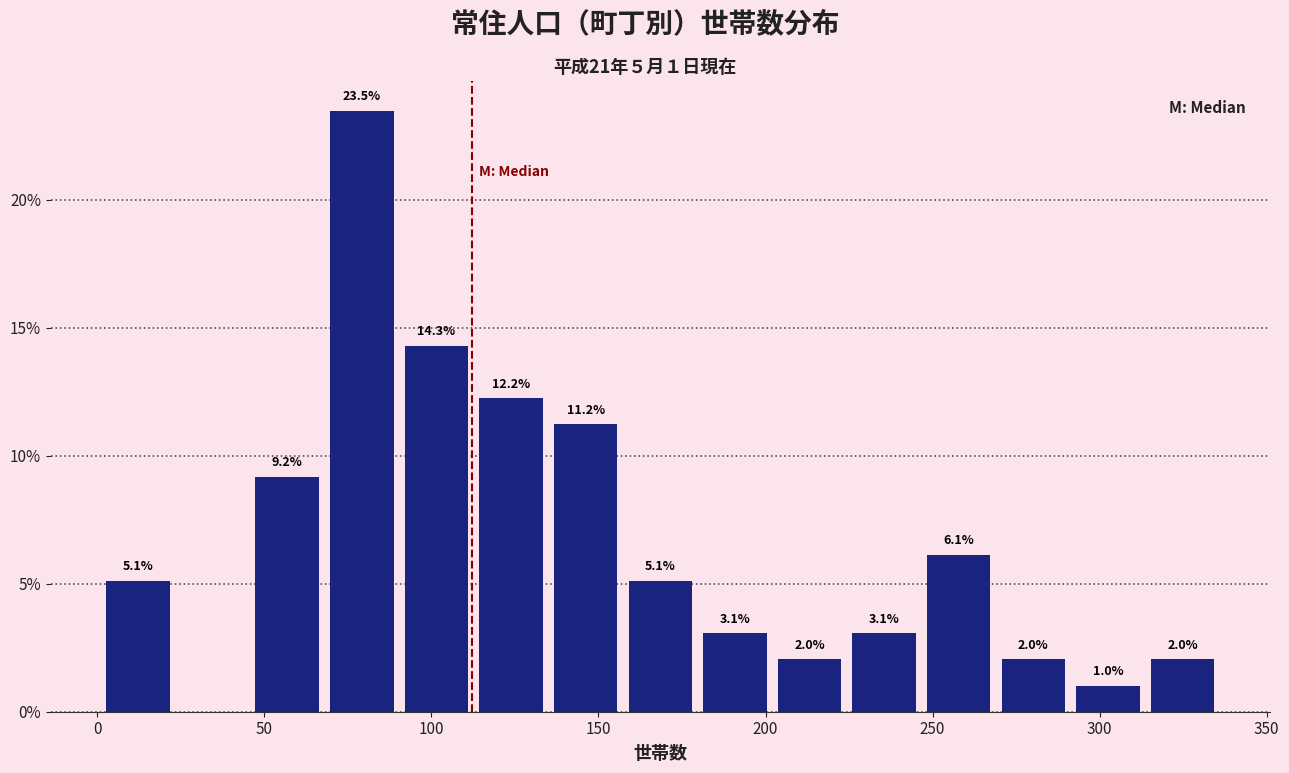

Which range on the x-axis has the tallest bar?

70 to 90